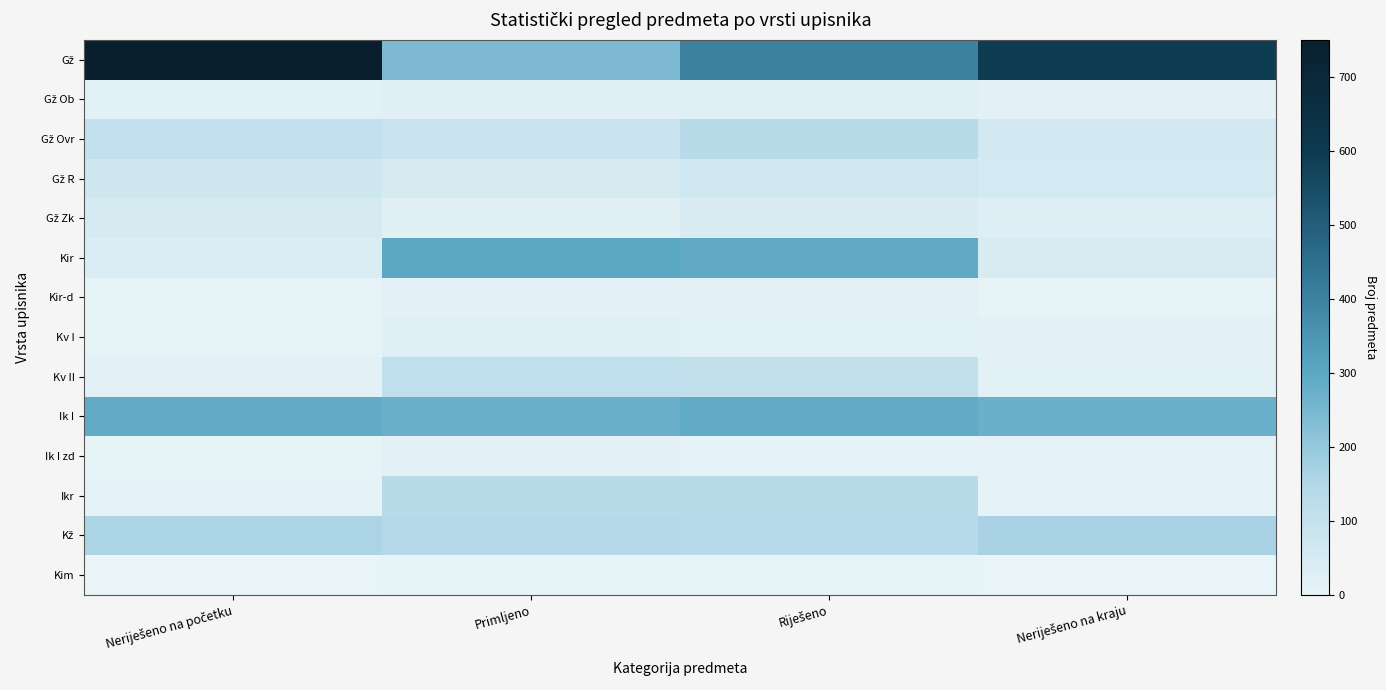

Rank the series by their maximum value, from highest to lowest.

Gž, Kir, Ik I, Kž, Gž Ovr, Ikr, Kv II, Gž R, Gž Zk, Kv I, Gž Ob, Kir-d, Ik I zd, Kim